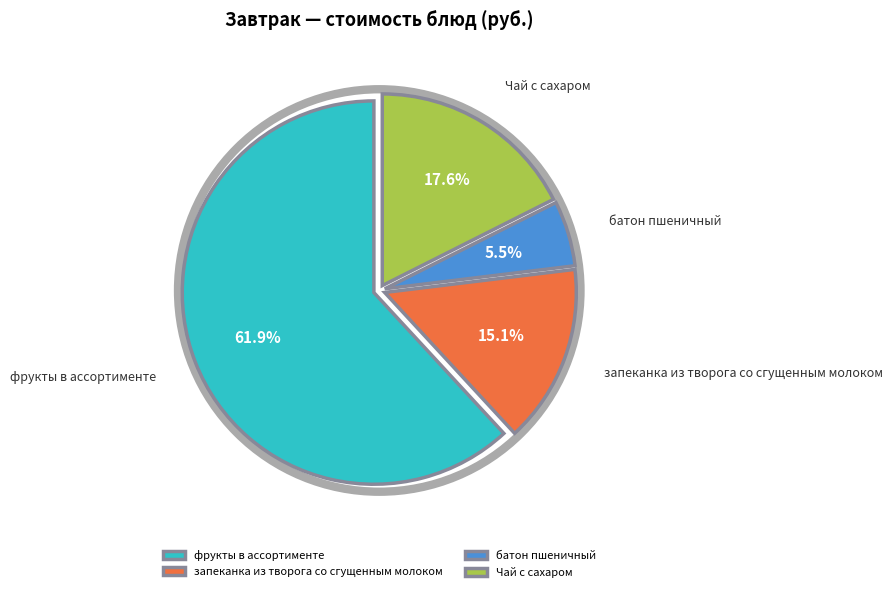

Rank the categories by value from lowest to highest.

батон пшеничный, запеканка из творога со сгущенным молоком, Чай с сахаром, фрукты в ассортименте